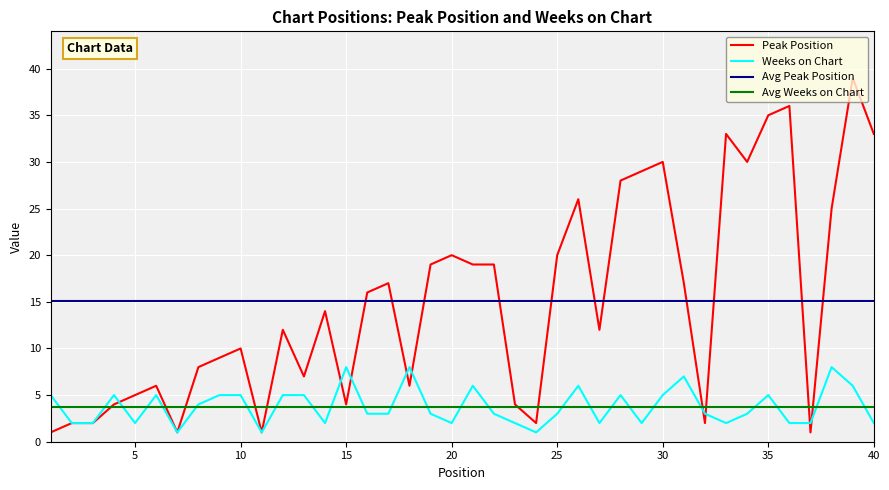

How many interior local valleys does the Peak Position series have?

10